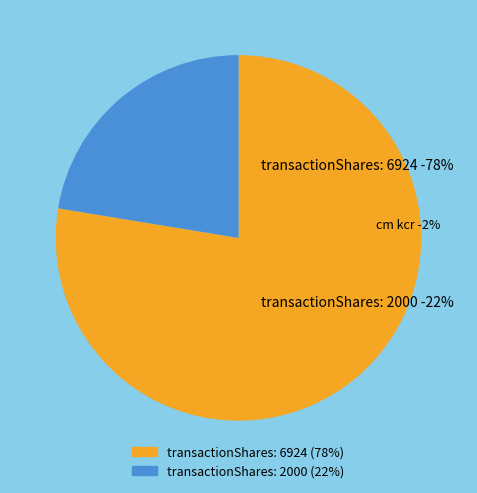

Does any single category account for the majority?

Yes